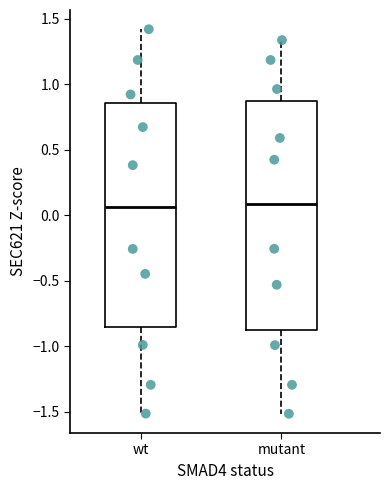

Reading left to right, transcribe this box plot: for each box, give where its median line is, the range the box spans, and where its two whiskers end, as read against the y-axis. The values are not printed on the chart, so give them approximately, as read against the axis.

wt: median 0.05, box -0.85 to 0.85, whiskers -1.50 to 1.40
mutant: median 0.10, box -0.85 to 0.85, whiskers -1.50 to 1.35